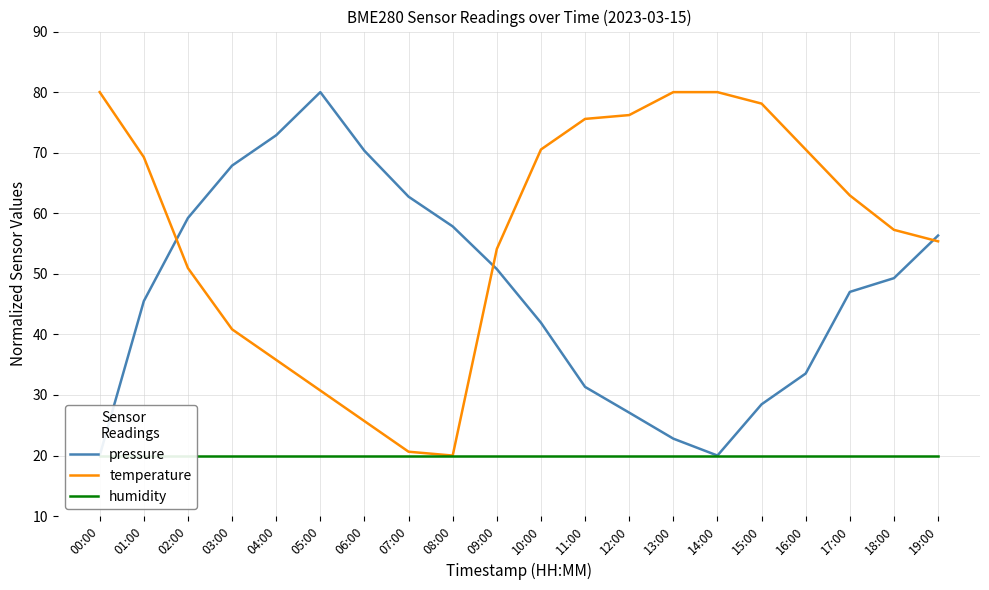

What is the difference between the temperature values at 06:00 and 01:00?

43.6